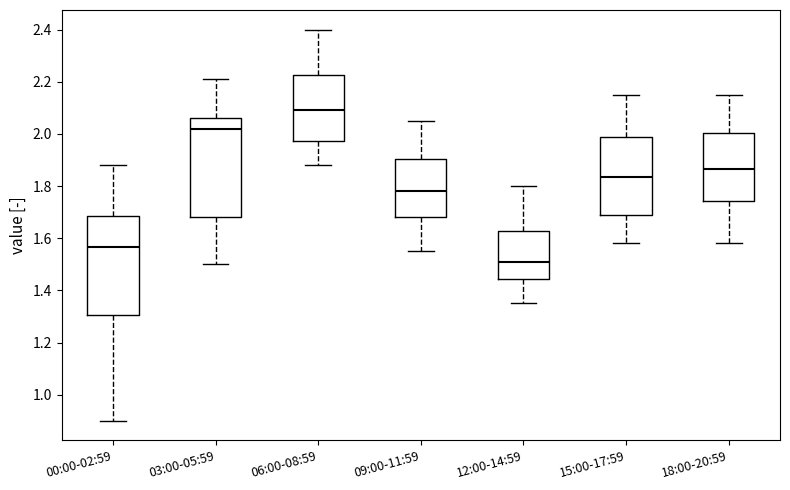

Reading left to right, read every box against the y-axis: the position of its median line, the range the box covers, and the ends of its whiskers. The values are not printed on the chart, so give them approximately, as read against the axis.

00:00-02:59: median 1.56, box 1.30 to 1.68, whiskers 0.90 to 1.88
03:00-05:59: median 2.02, box 1.68 to 2.06, whiskers 1.50 to 2.22
06:00-08:59: median 2.10, box 1.98 to 2.22, whiskers 1.88 to 2.40
09:00-11:59: median 1.78, box 1.68 to 1.90, whiskers 1.56 to 2.06
12:00-14:59: median 1.52, box 1.44 to 1.62, whiskers 1.36 to 1.80
15:00-17:59: median 1.84, box 1.68 to 2.00, whiskers 1.58 to 2.16
18:00-20:59: median 1.86, box 1.74 to 2.00, whiskers 1.58 to 2.16